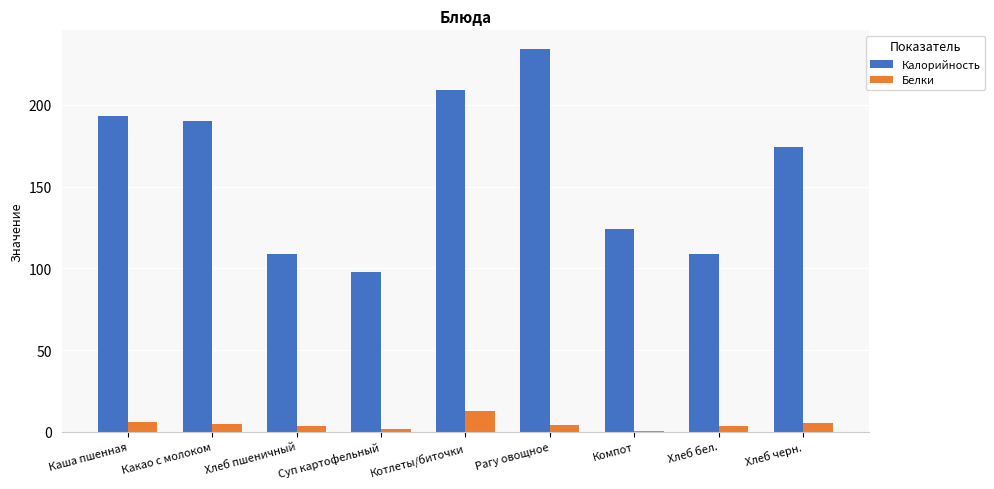

What is the average value of the Белки series?

4.6